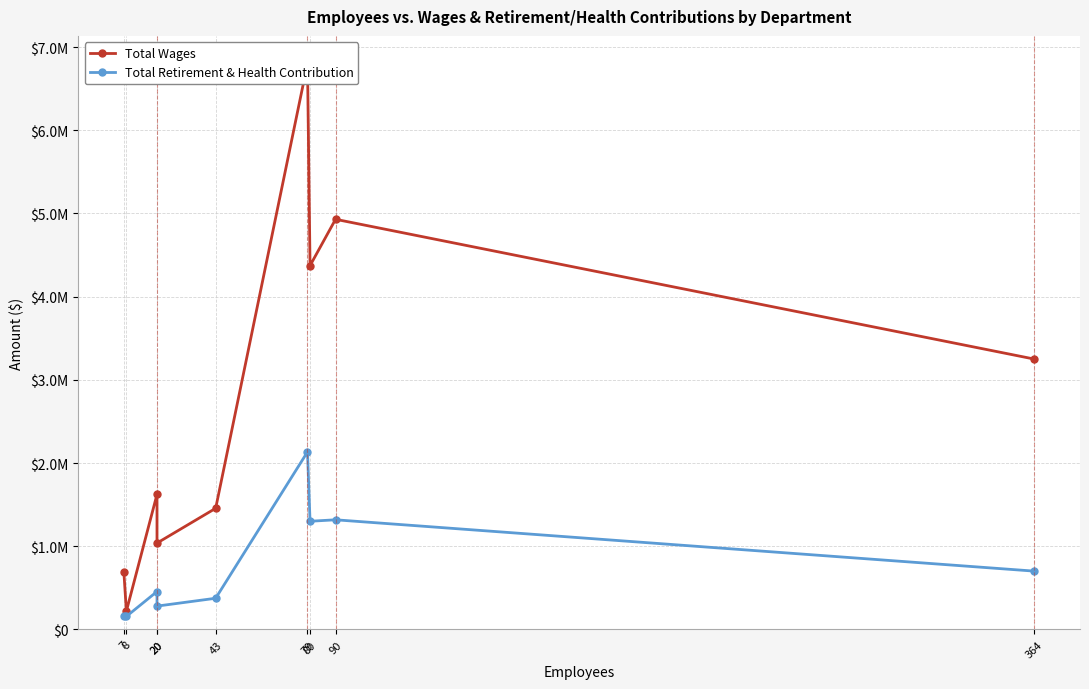

At which category does Total Retirement & Health Contribution reach its first local valley?

8